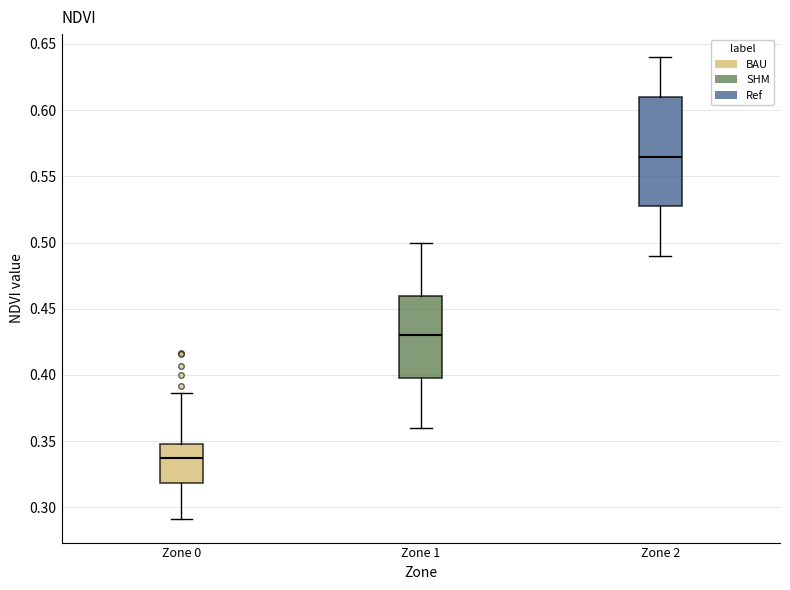

Which box's median line is the lowest?

Zone 0